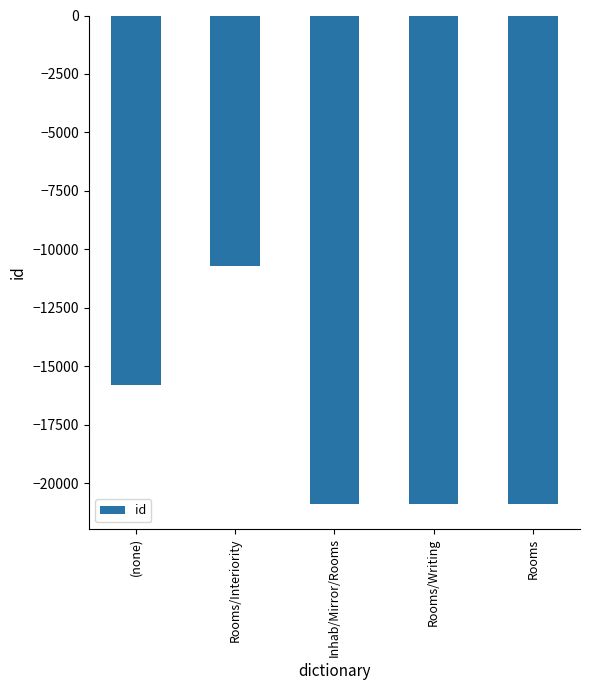

What is the minimum value shown in the chart?

-20903.3